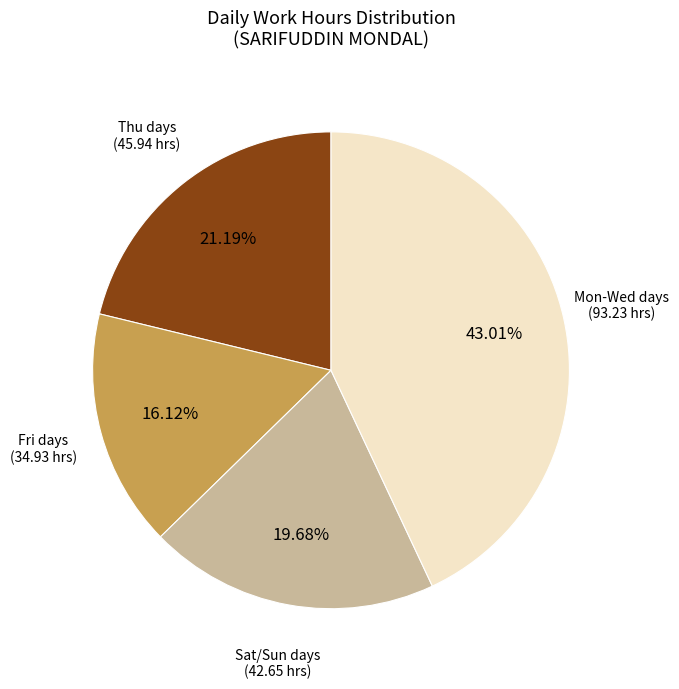

How many segments does this pie chart have?

4